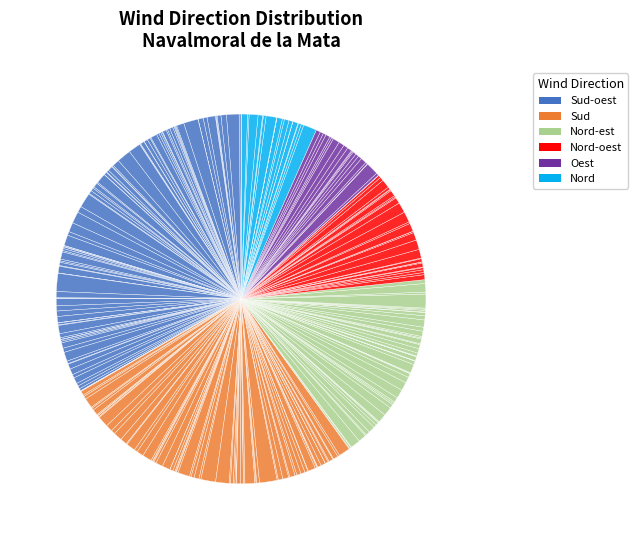

Rank the categories by value from lowest to highest.

Oest, Nord, Nord-oest, Nord-est, Sud, Sud-oest